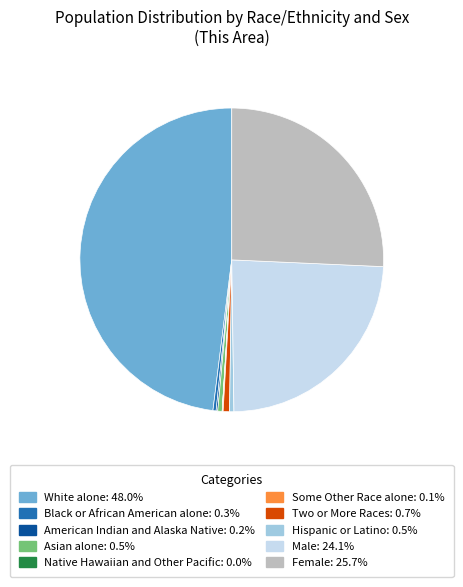

Does any single category account for the majority?

No